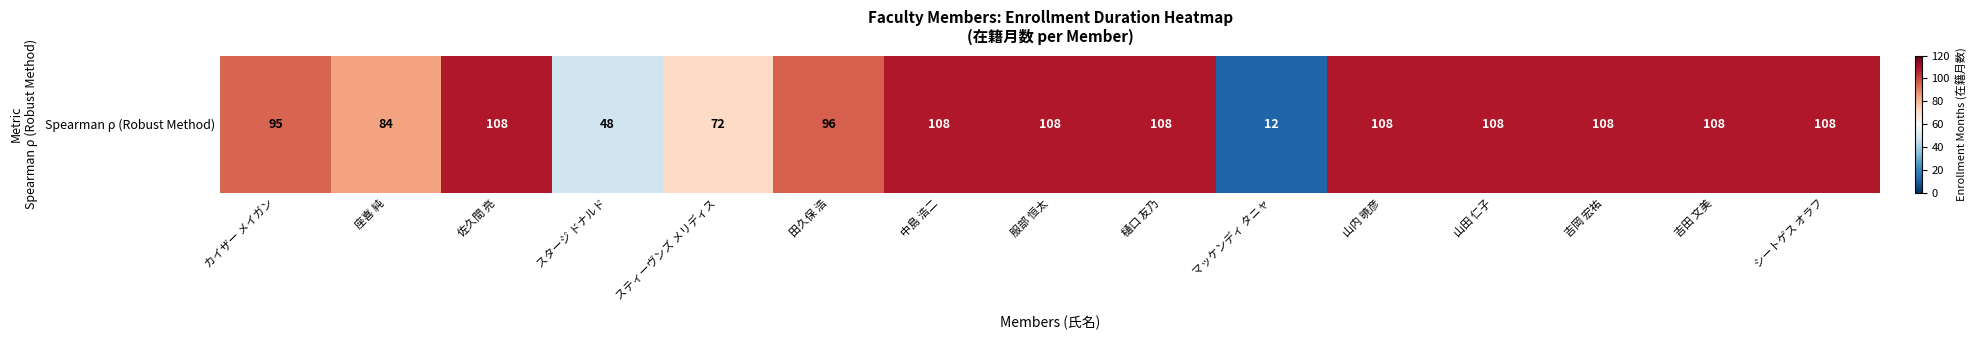

Count the values in the range 84 to 108.

12